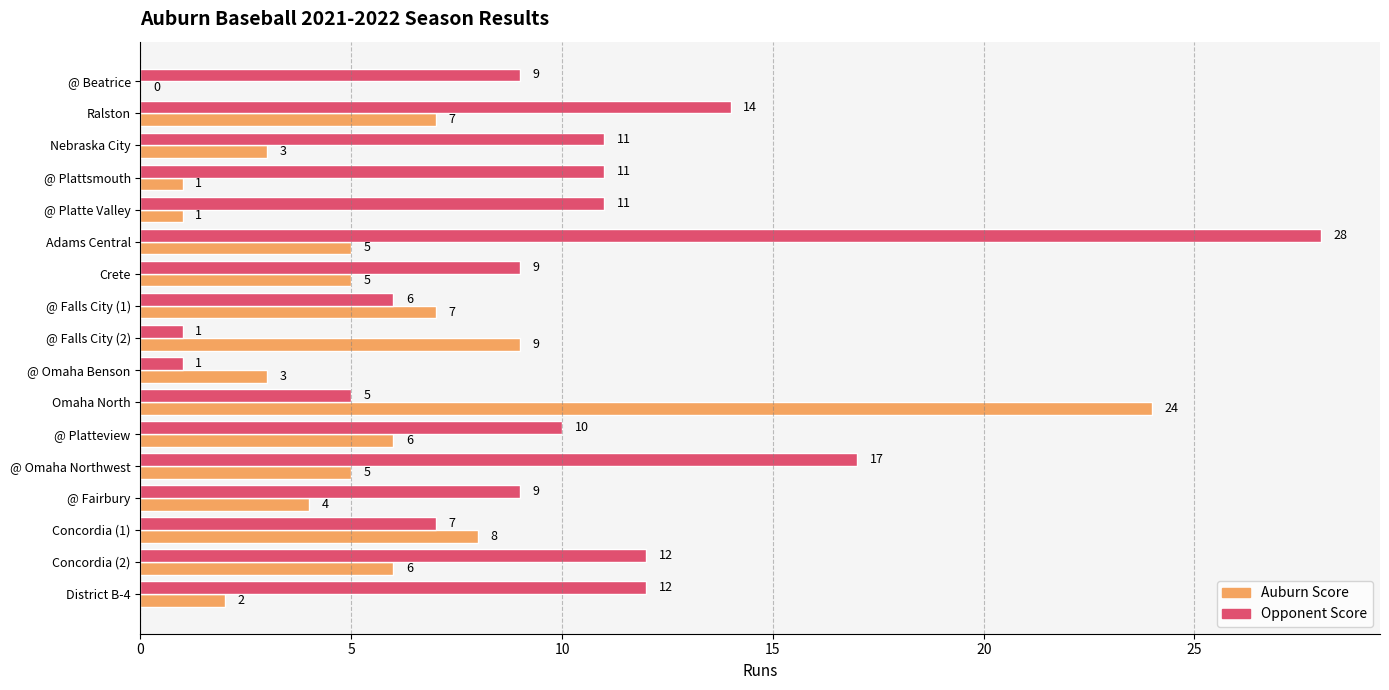

What is the maximum value shown in the chart?

28